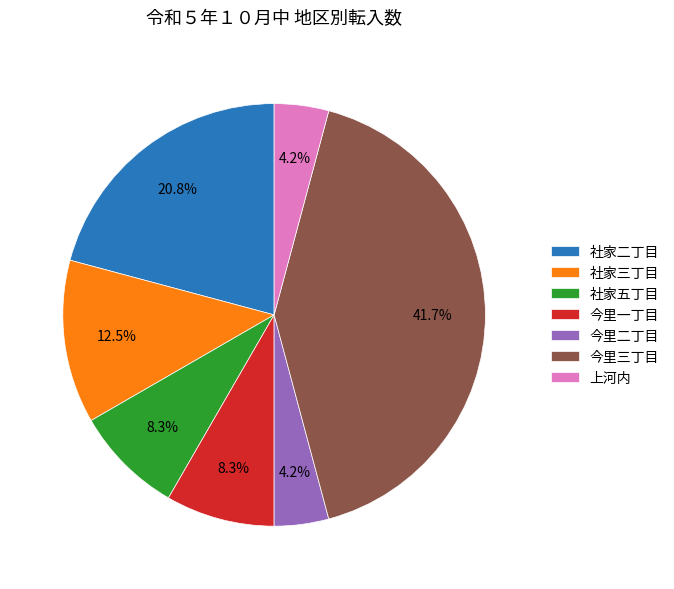

How many slices are in this pie chart?

7